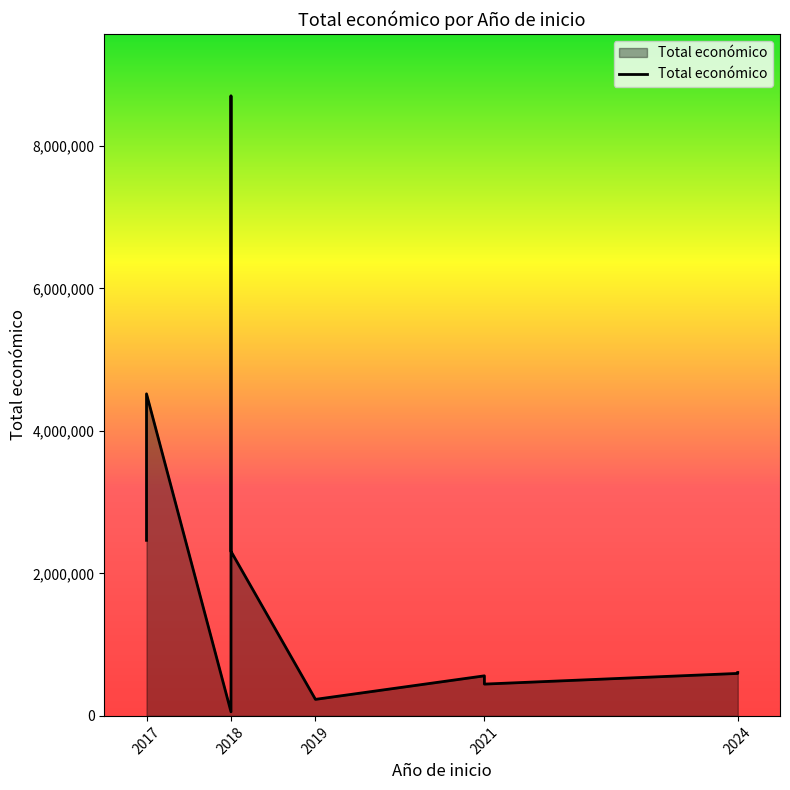

What is the label of the 10th point from the right?

2024